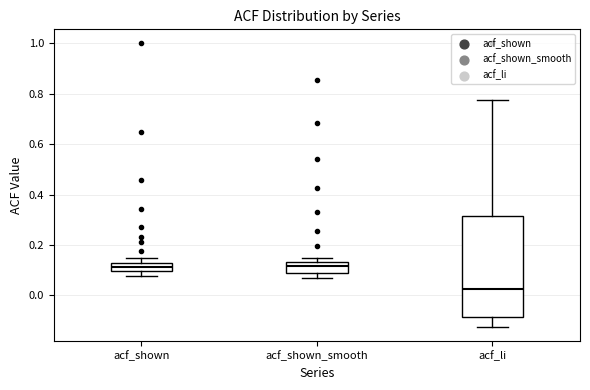

Comparing the boxes themselves (not the whiskers), which one is the tallest?

acf_li